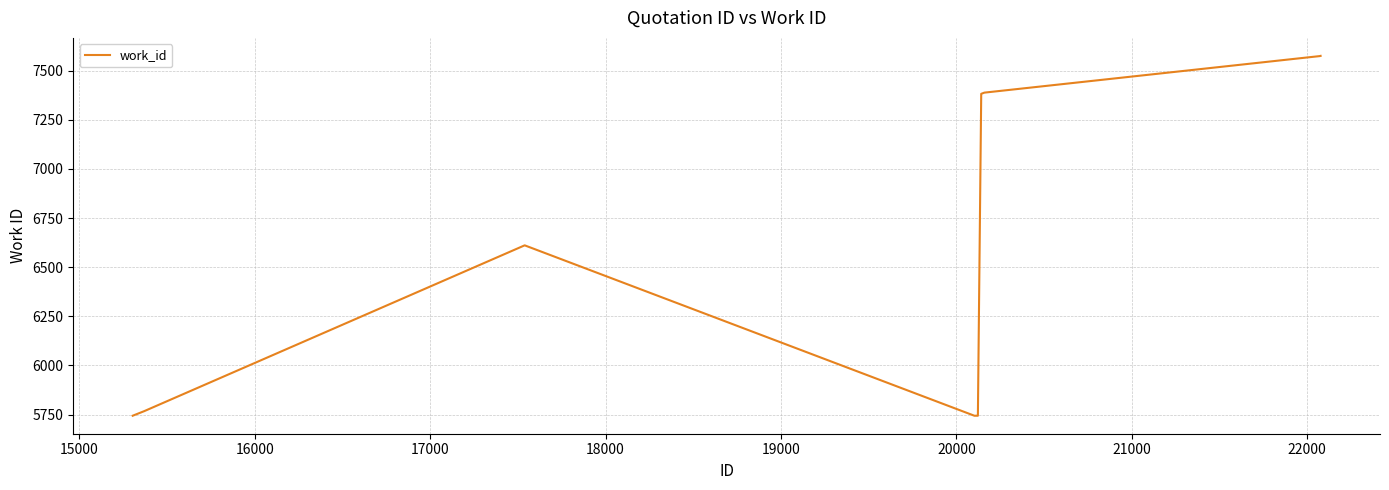

What is the greatest value displayed?

7575